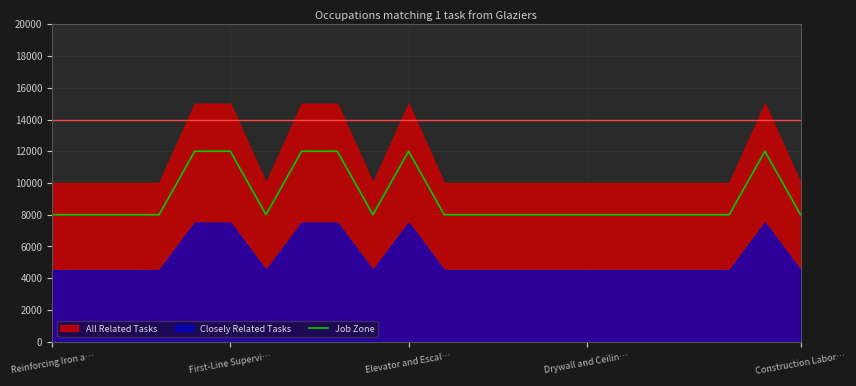

Which label corresponds to the smallest value in the chart?

Reinforcing Iron a…